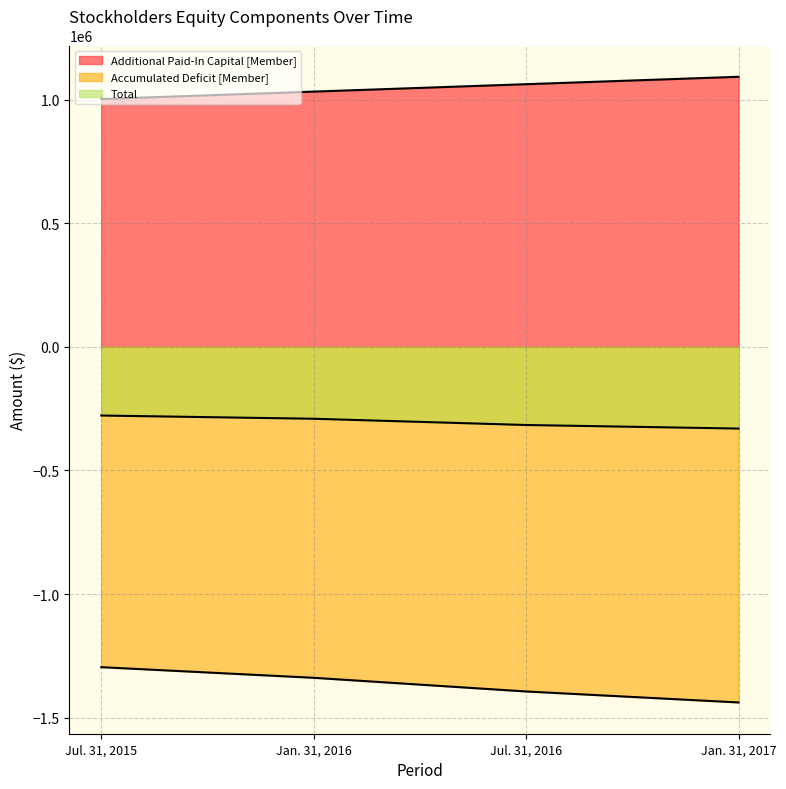

True or false: Accumulated Deficit [Member] and Additional Paid-In Capital [Member] intersect in this chart.

False